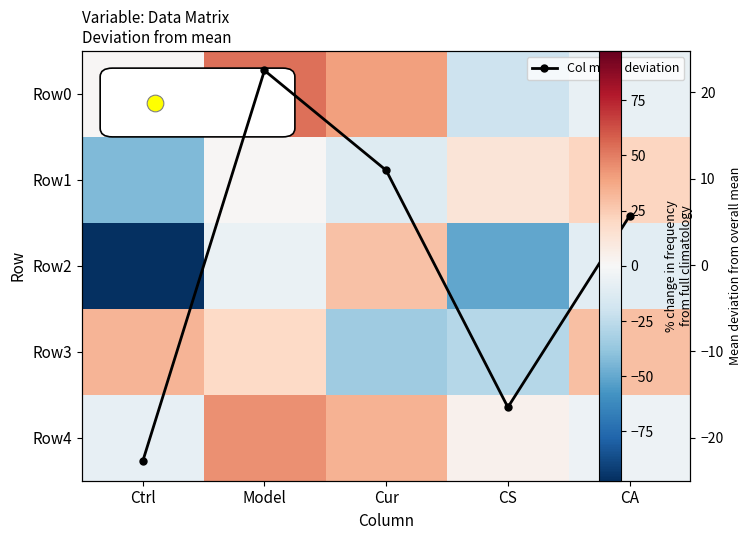

What is the spread (max minus min) of values at Ctrl?

130.6